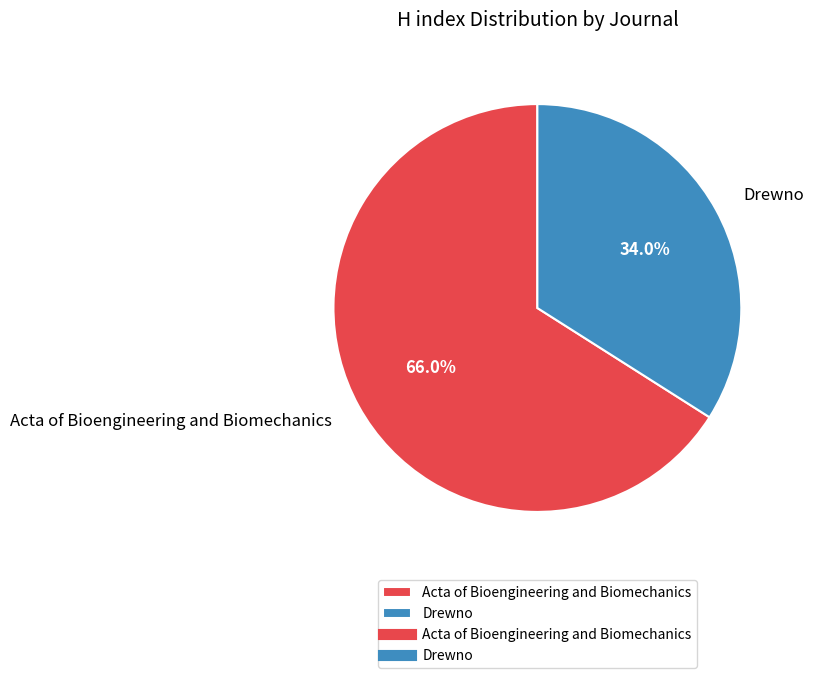

To the nearest percent, what is the combined percentage of Drewno and Acta of Bioengineering and Biomechanics?

100%